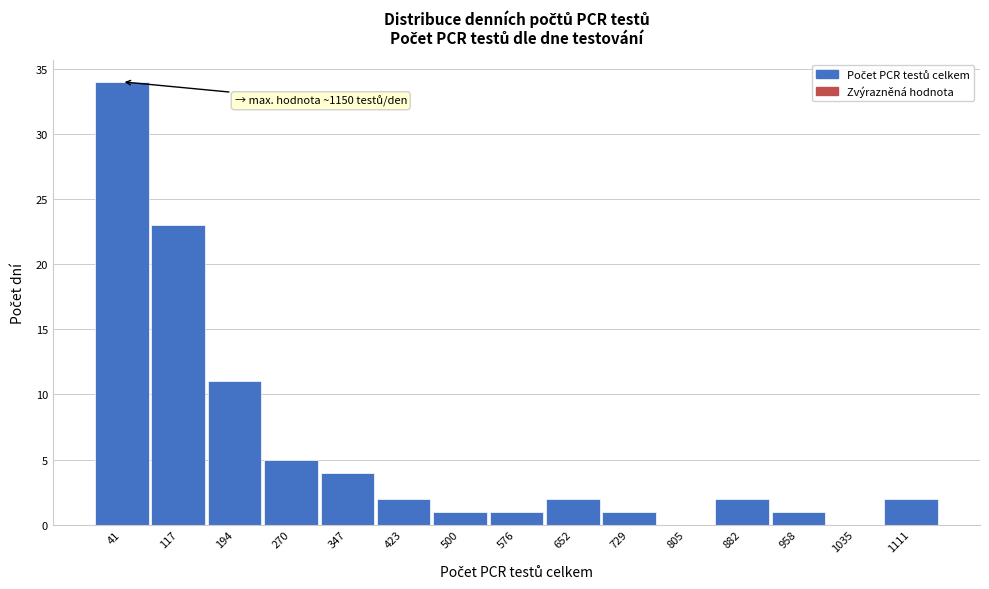

Which range on the x-axis has the tallest bar?

0 to 80